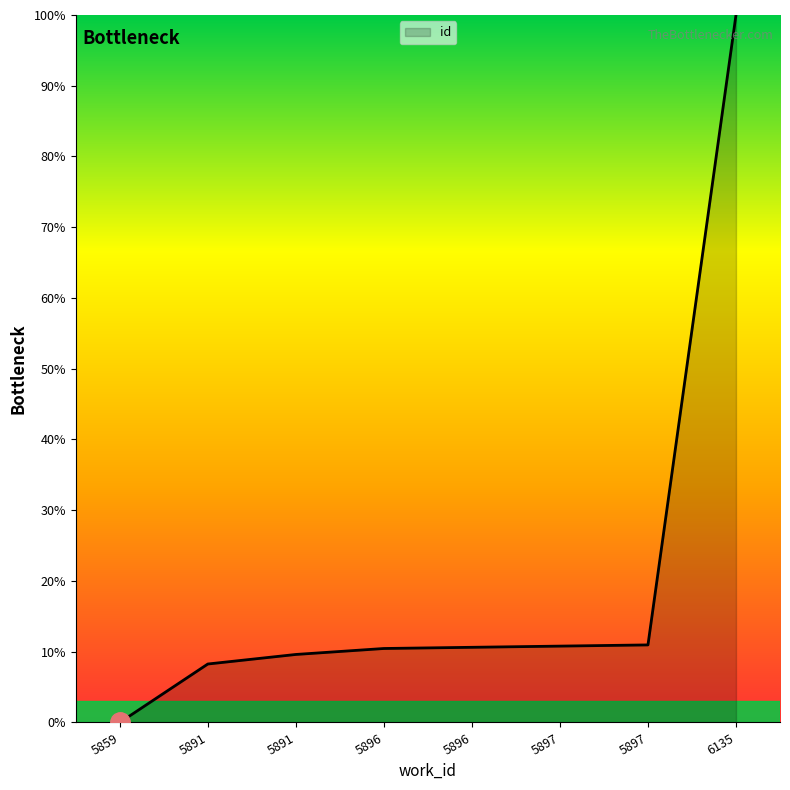

List the labels in order of value, smallest first.

5859, 5891, 5891, 5896, 5896, 5897, 5897, 6135